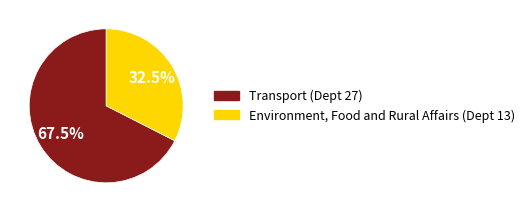

How many slices are in this pie chart?

2